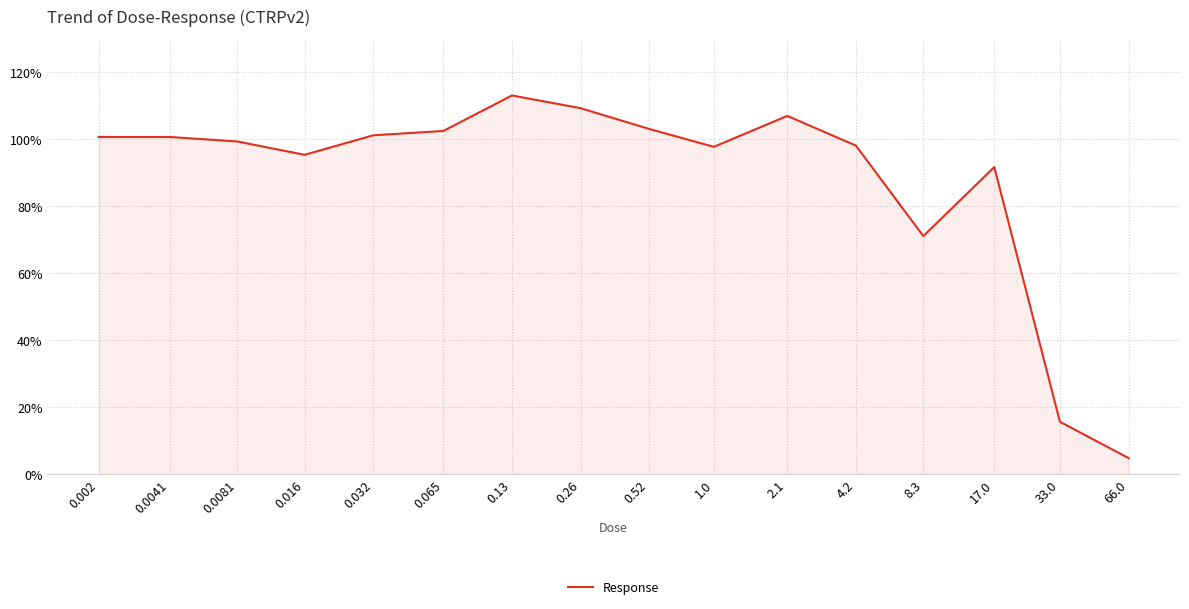

What is the sum of all values?

1411.4